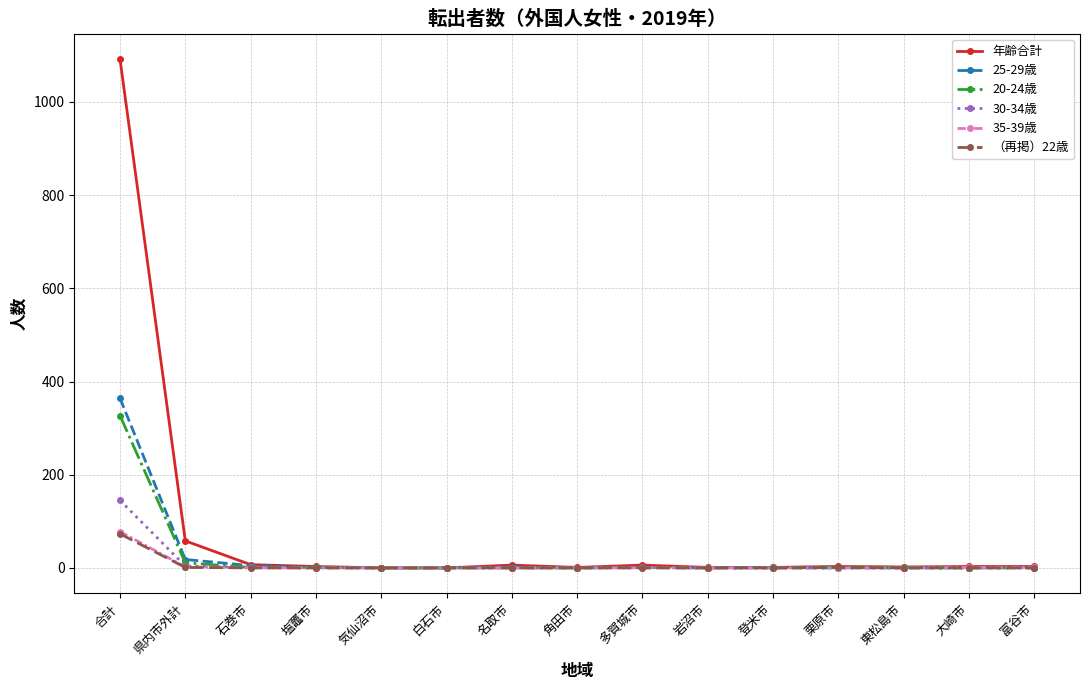

What position from the left is 東松島市?

13